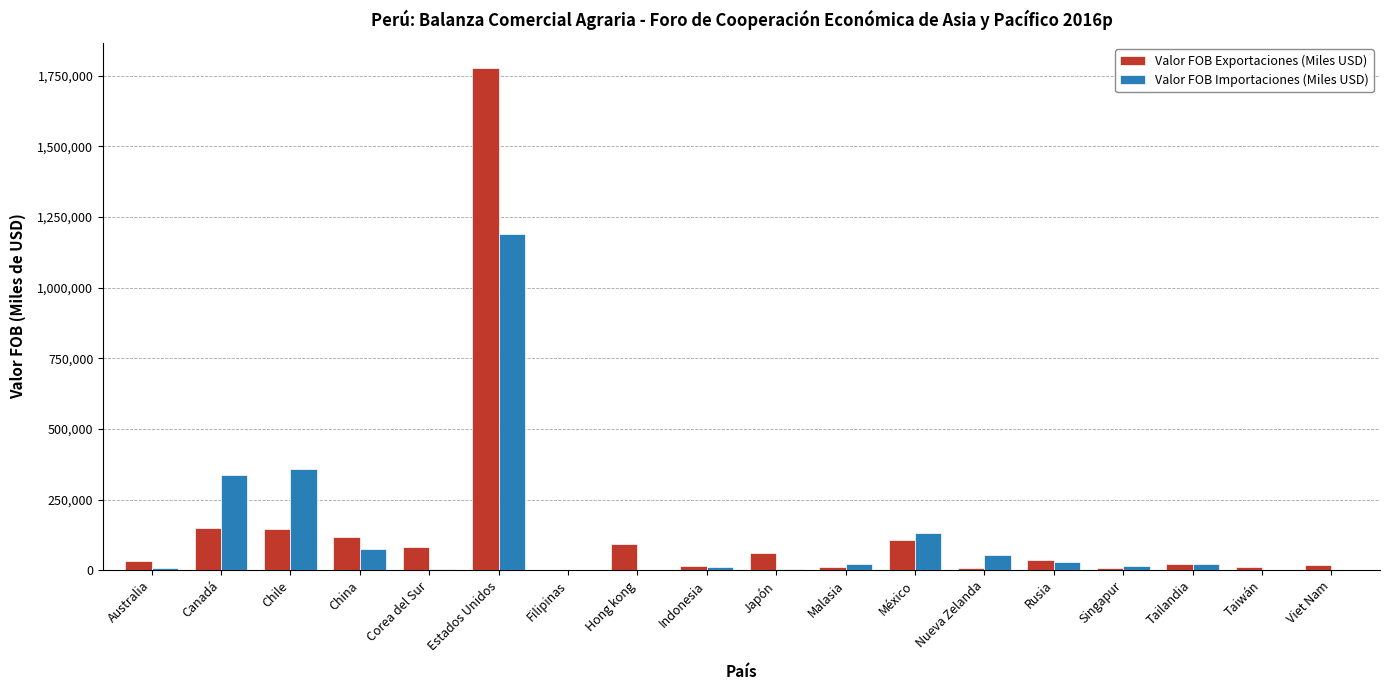

True or false: Valor FOB Exportaciones (Miles USD) has a value of 80522.2 at Corea del Sur.

True